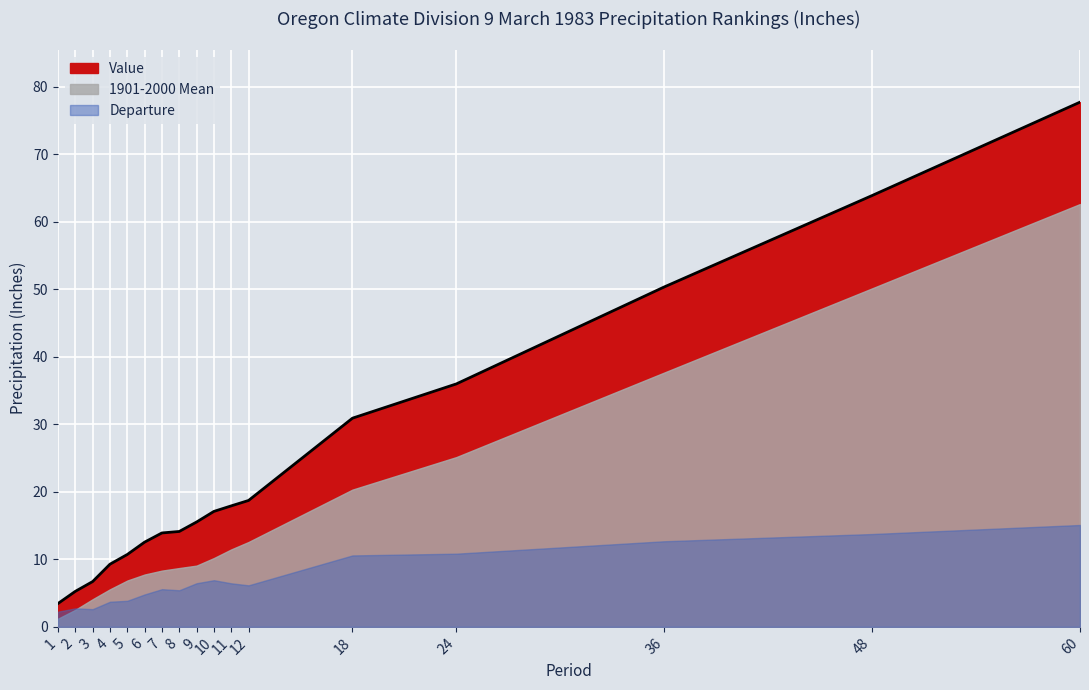

At which label is Value closest to 40?

24